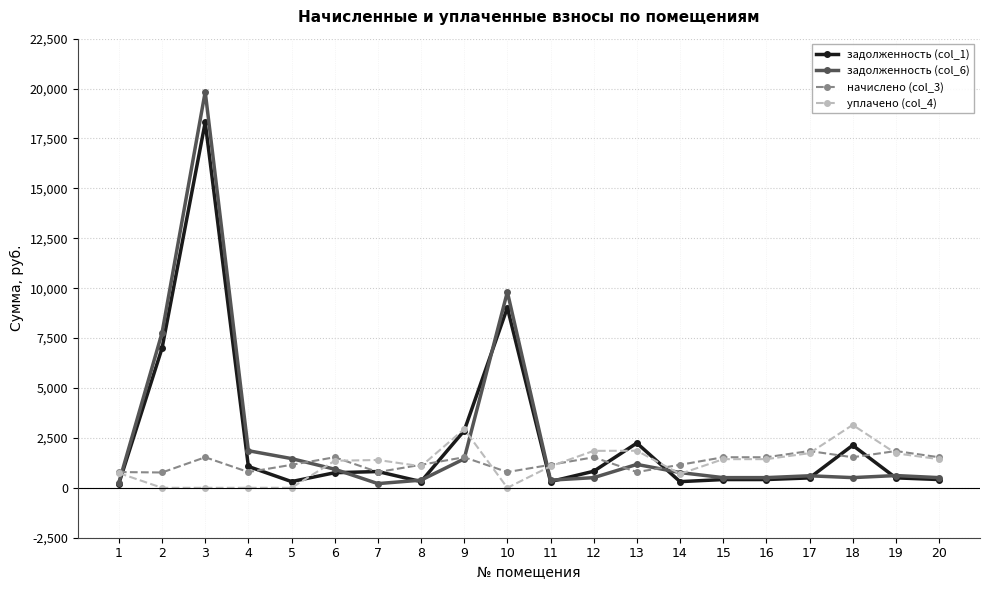

At how many categories does at least one series exceed 378?

20